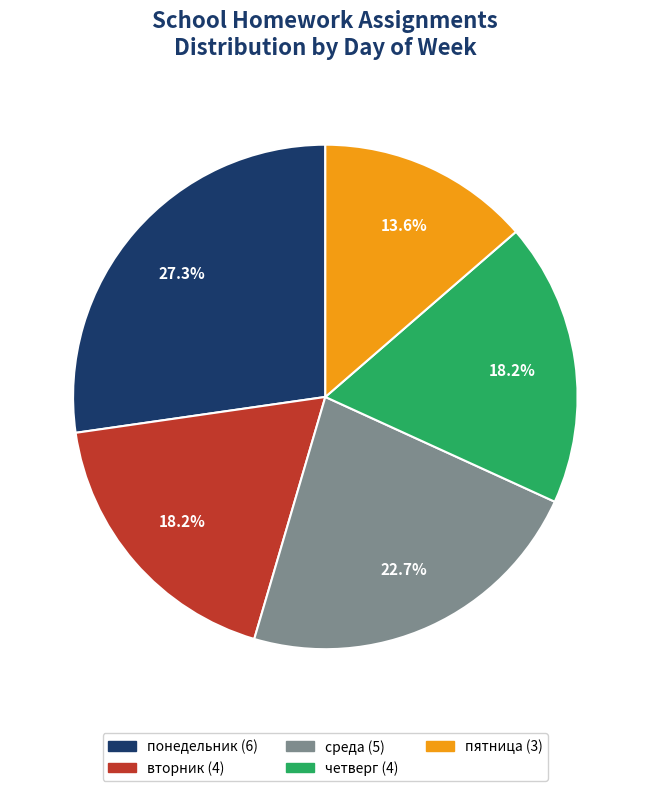

Is there any slice that represents more than half of the pie?

No